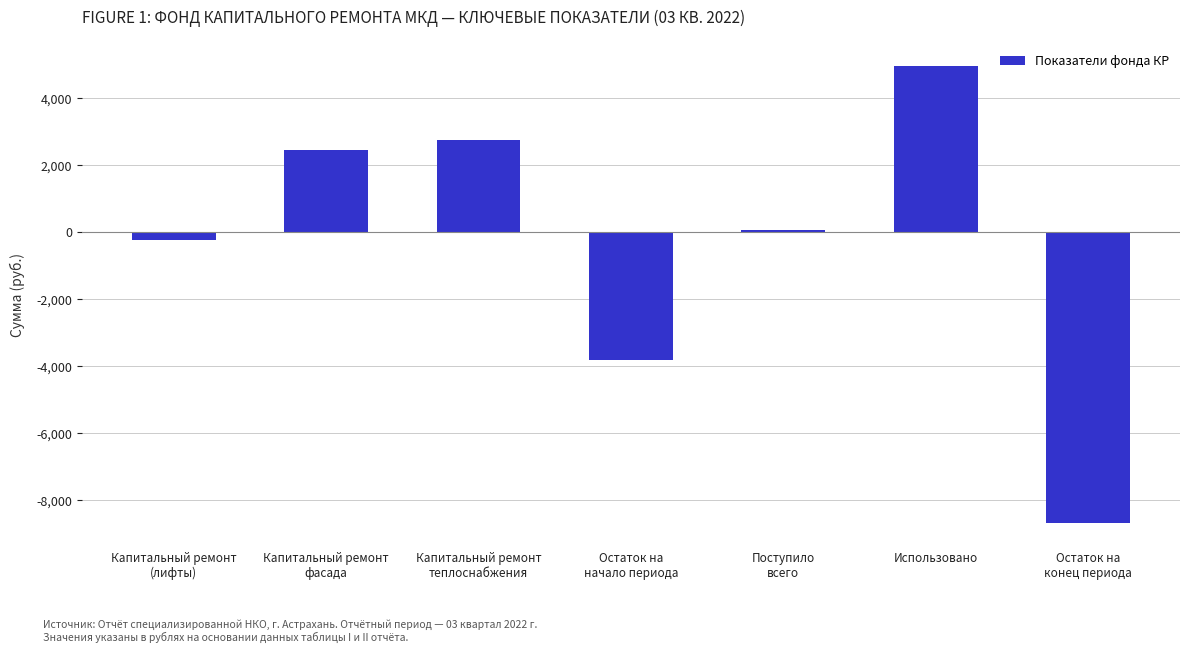

What is the approximate value at Использовано?

4932.0